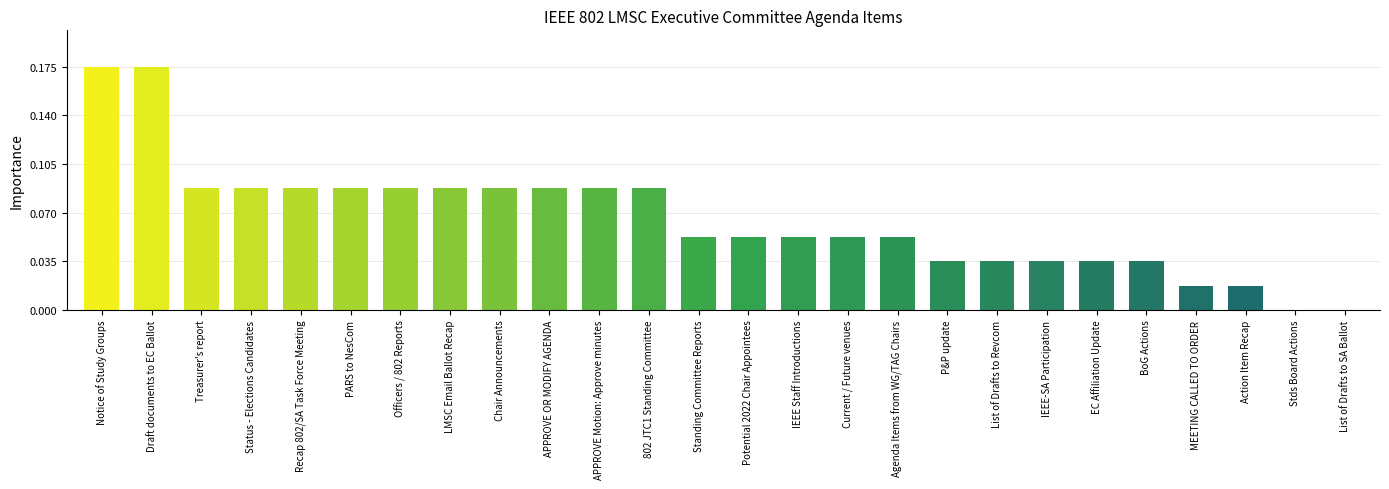

What is the ratio of the value at Agenda Items from WG/TAG Chairs to the value at BoG Actions?

1.5